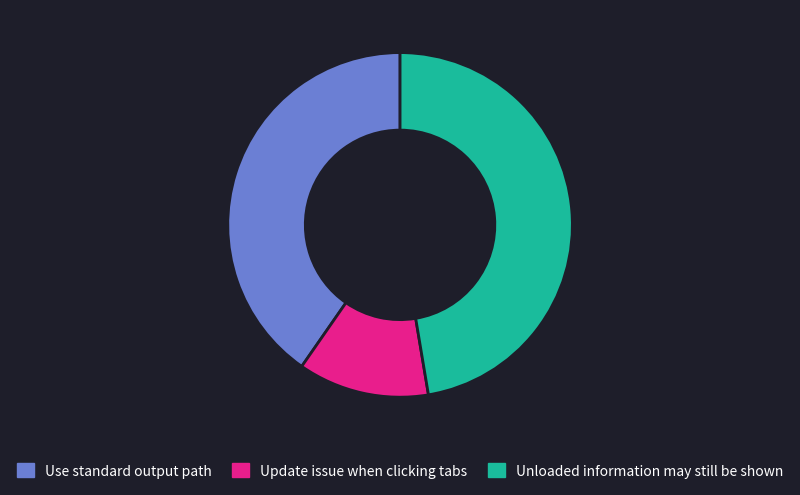

What is the ratio of the value at Unloaded information may still be shown to the value at Update issue when clicking tabs?

3.9